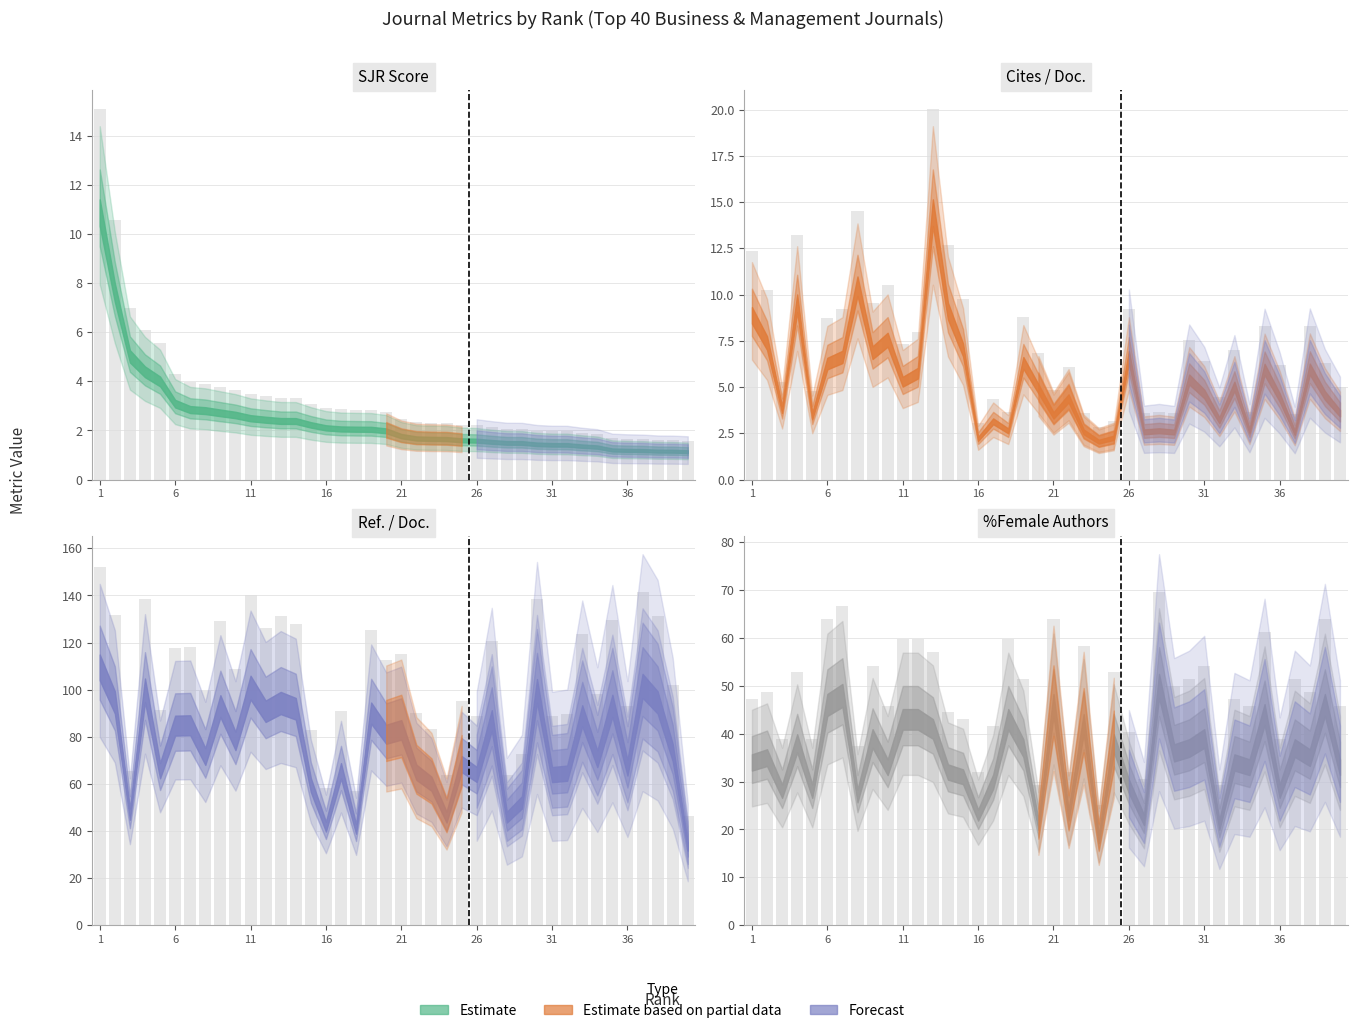

How many values in the %Female series are below 48?

19